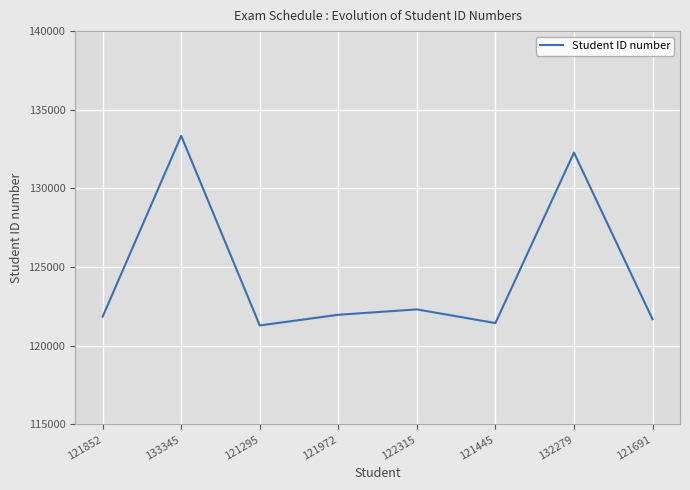

Reading right to left, extract all data points from this chart.

121691	132279	121445	122315	121972	121295	133345	121852